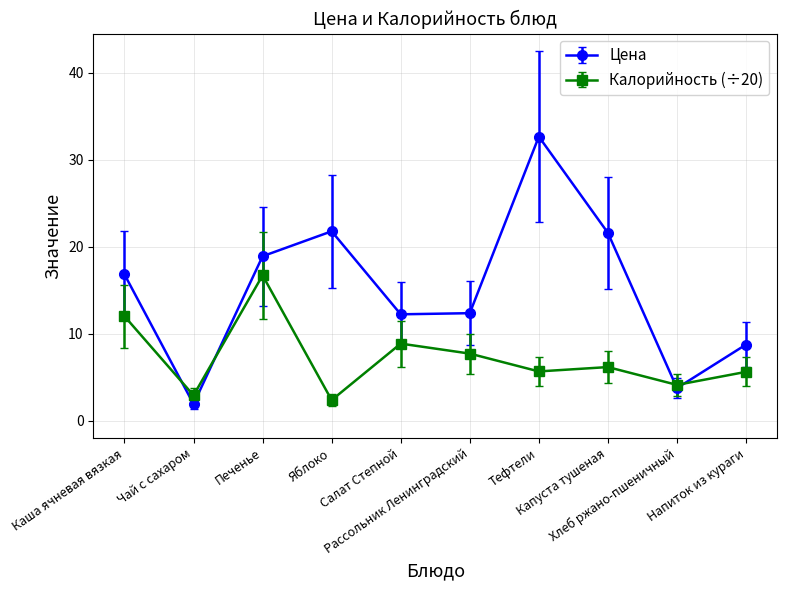

What is the sum of all Цена values?

150.7